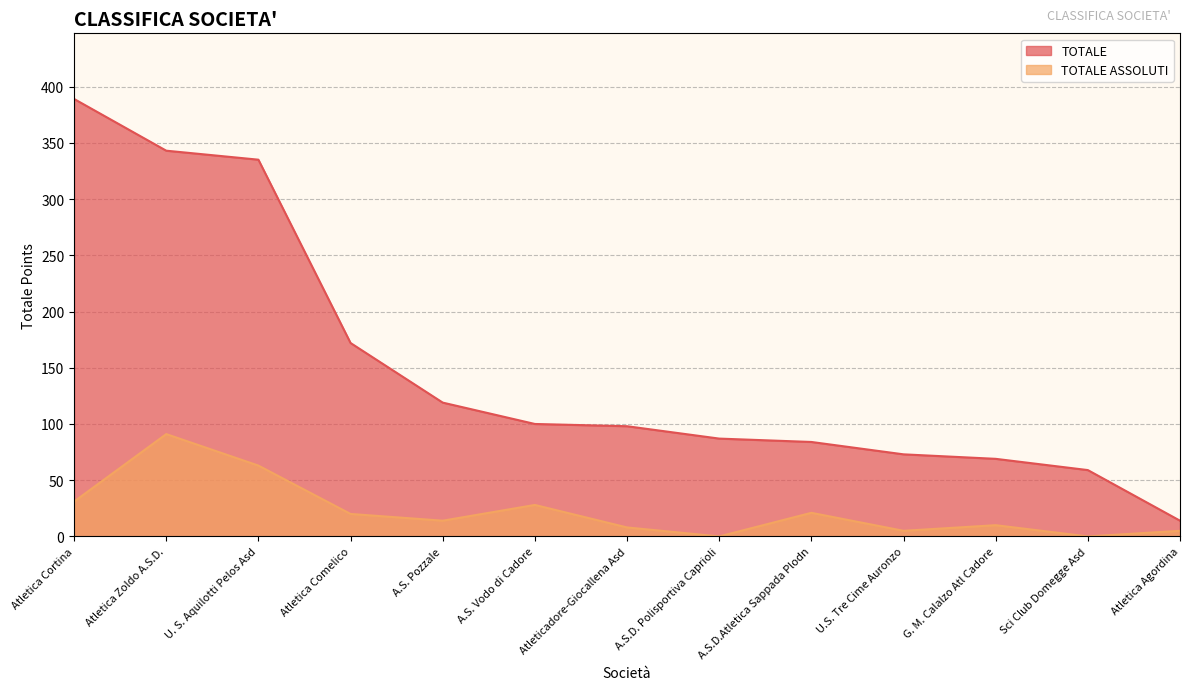

True or false: TOTALE ASSOLUTI and TOTALE cross at least once.

False